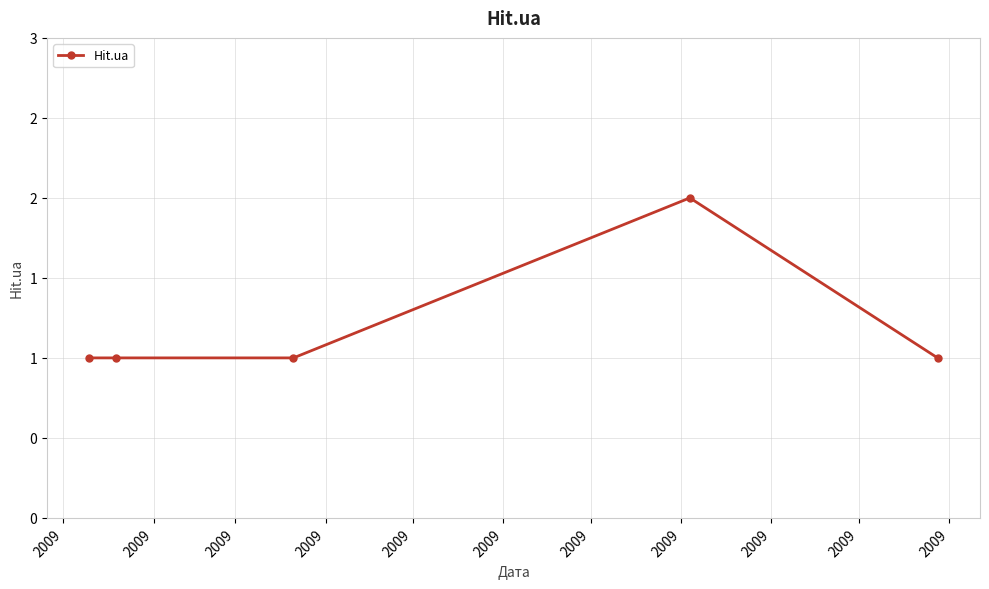

What is the greatest value displayed?

2